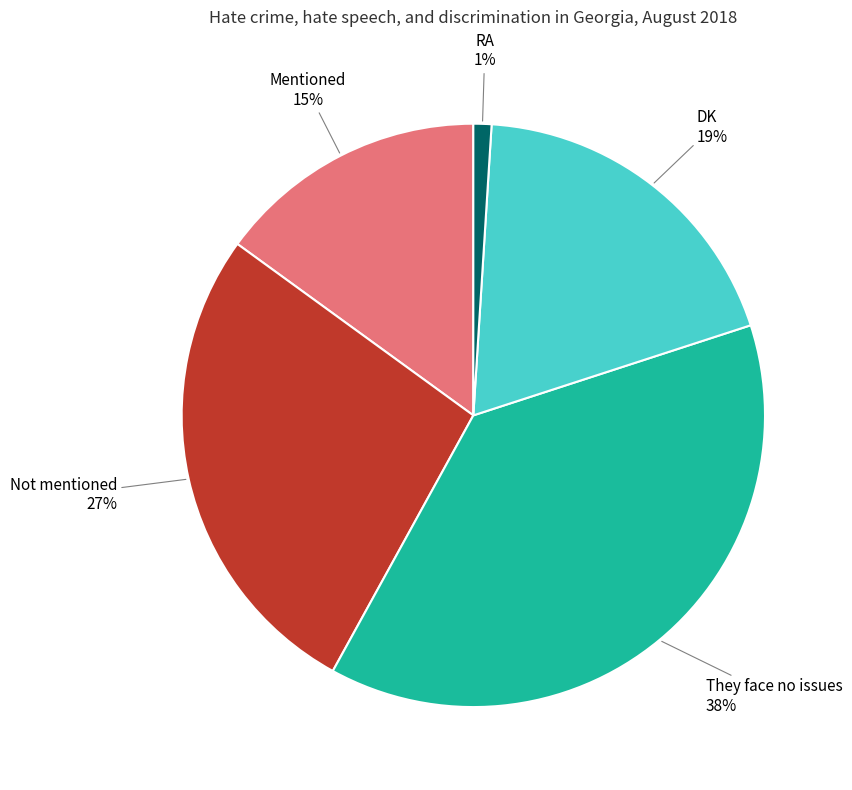

How many slices are in this pie chart?

5